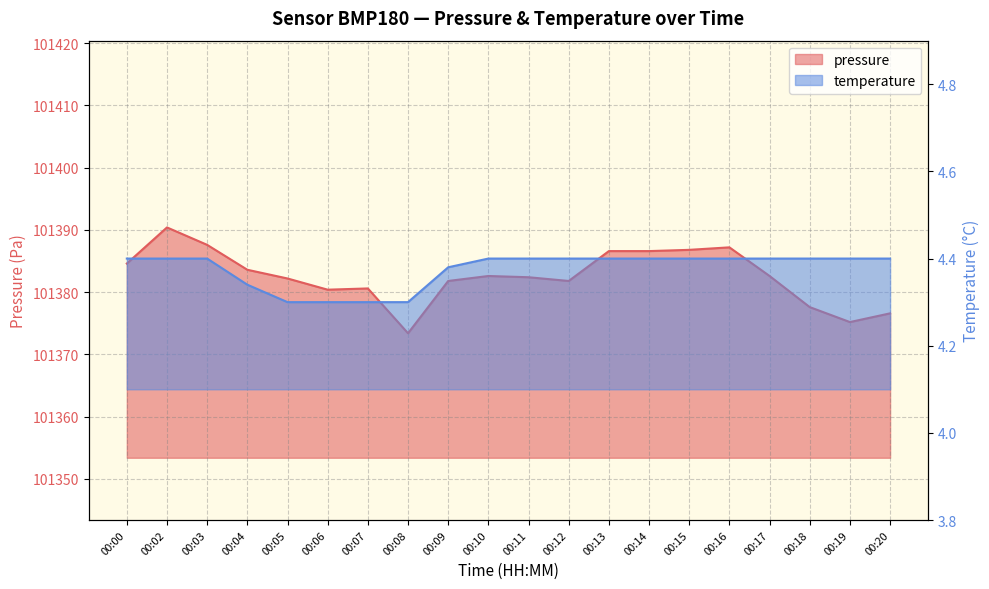

Does the chart display data point markers on the line(s)?

No